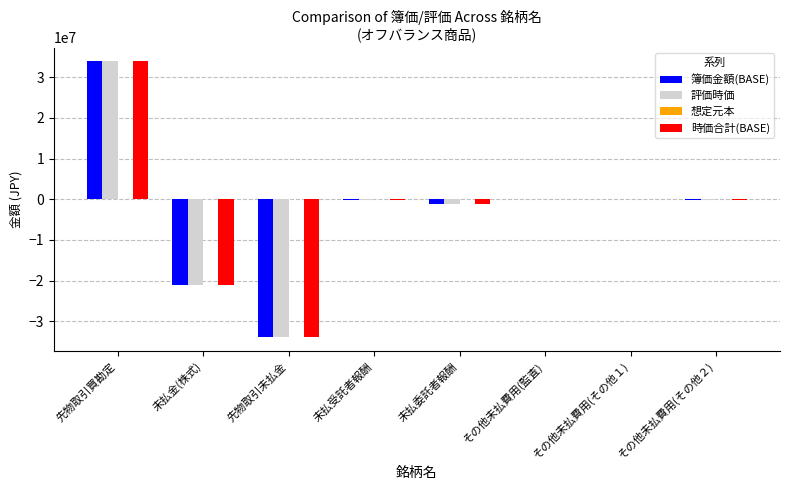

True or false: 簿価金額(BASE) has a value of -33878780 at 先物取引未払金.

True